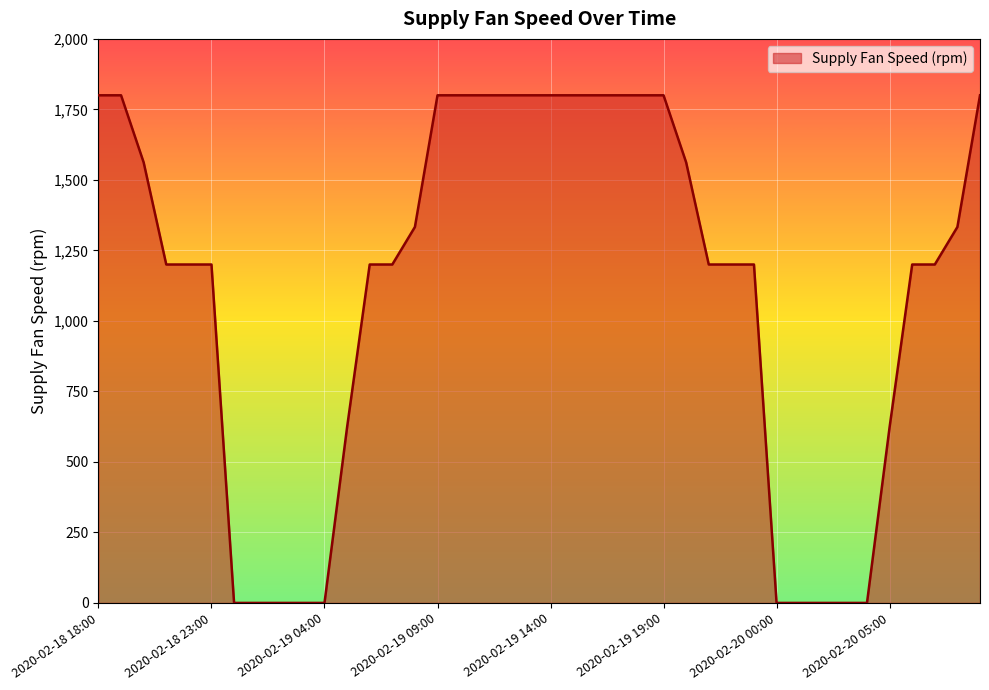

What is the maximum value shown in the chart?

1800